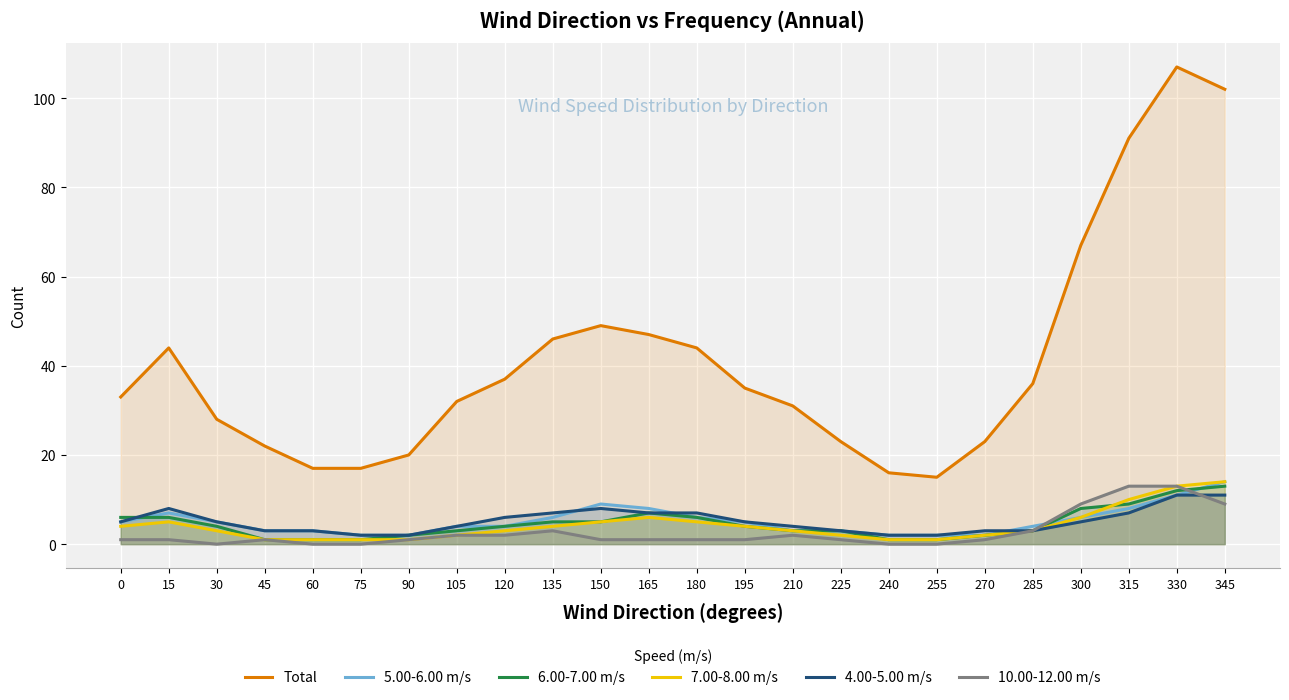

How many times do 4.00-5.00 m/s and 6.00-7.00 m/s cross each other?

1